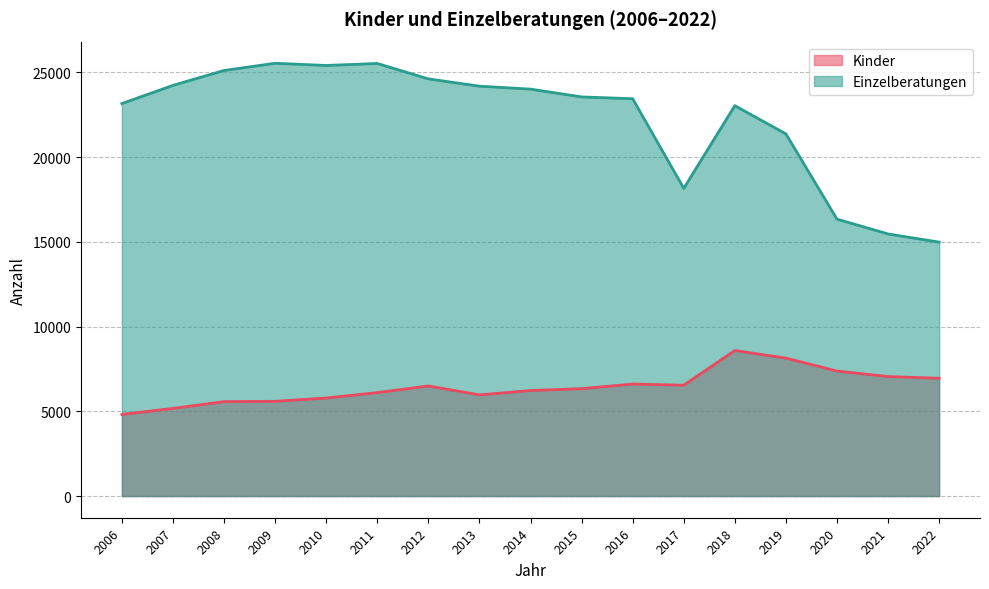

Rank the series at 2019 from lowest to highest value.

Kinder, Einzelberatungen